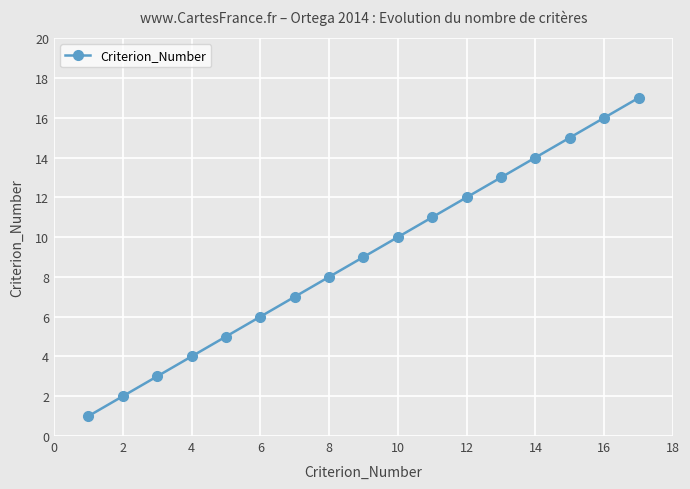

What is the average value?

9